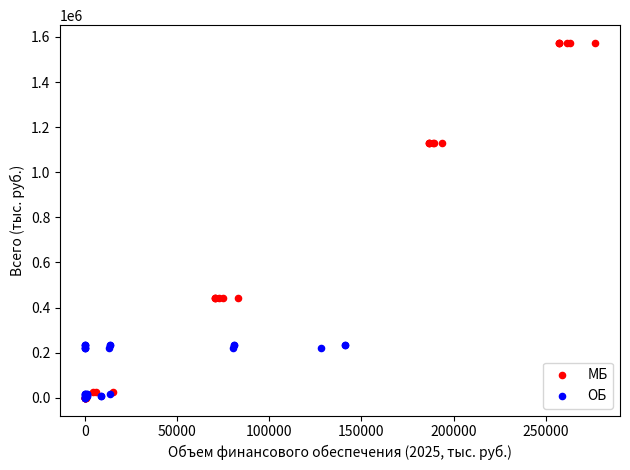

Which series has the widest spread of Y values?

МБ